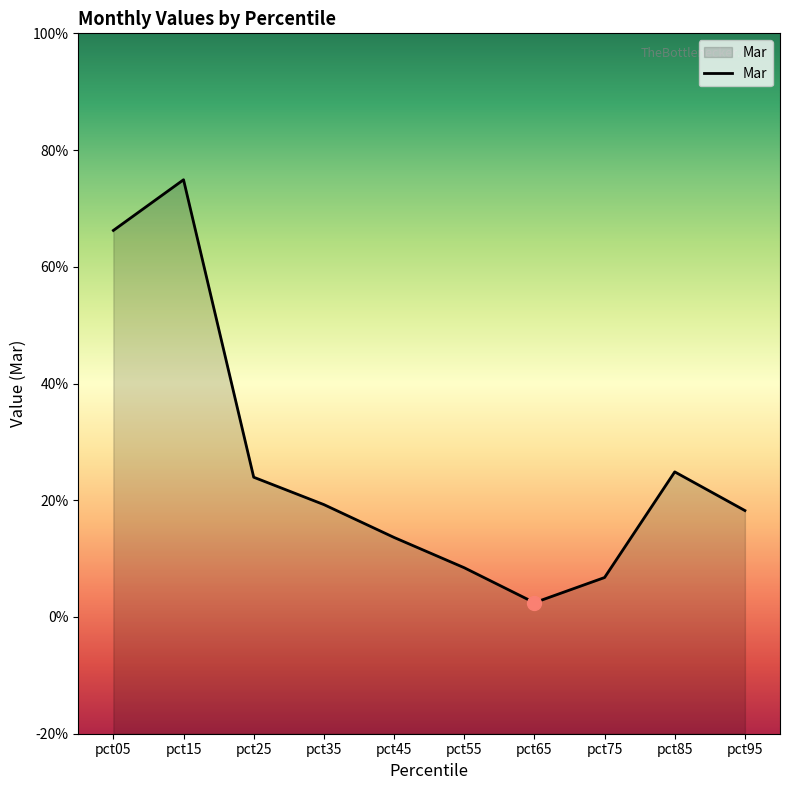

Is it true that the value at pct35 is 0.2?

True